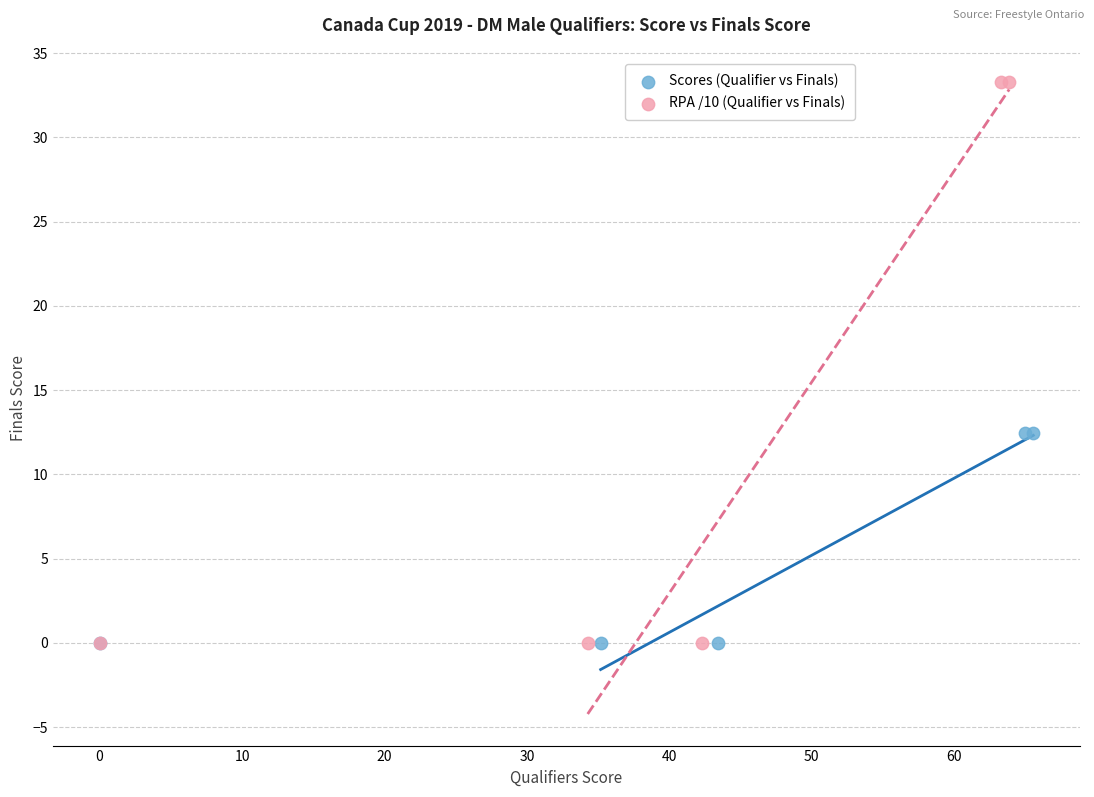

Which series reaches the maximum Y coordinate?

RPA /10 (Qualifier vs Finals)